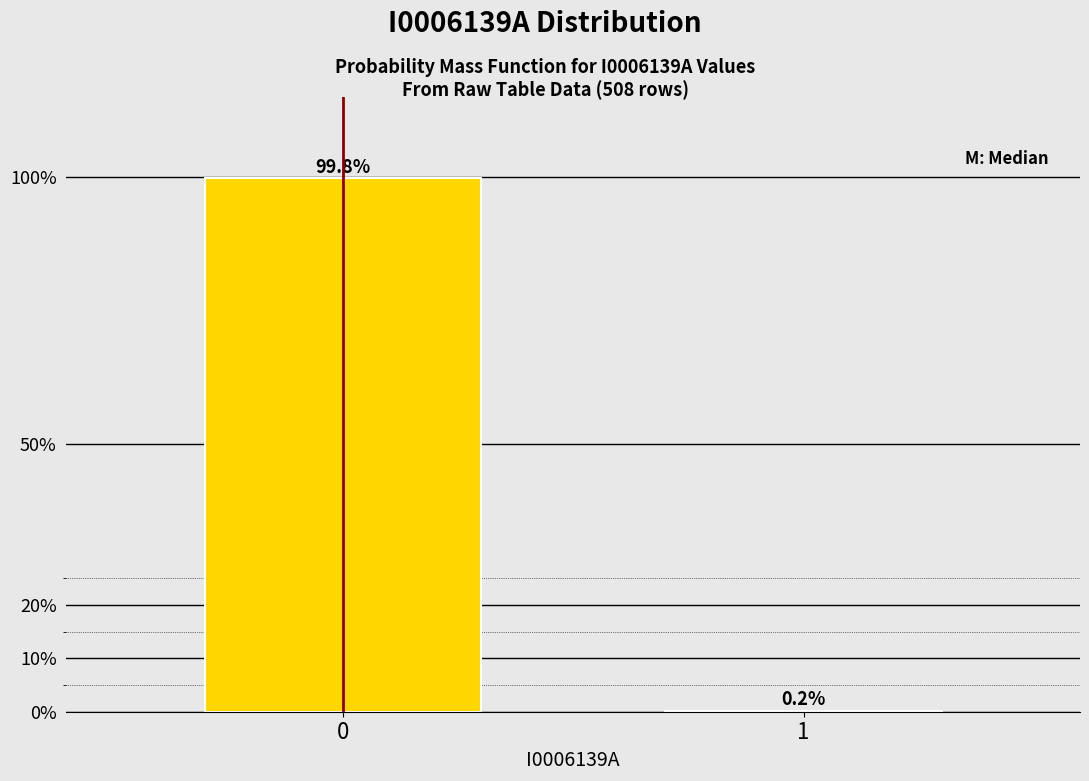

Reading right to left, what are all the values shown in this chart?

1=0.2	0=99.8